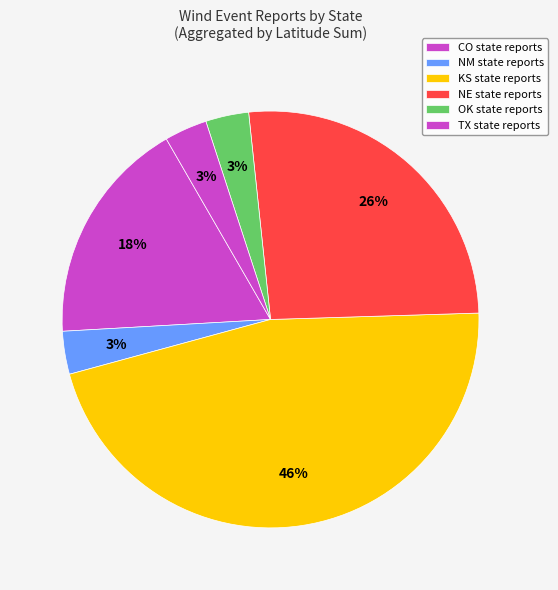

Count the number of slices in the pie.

6